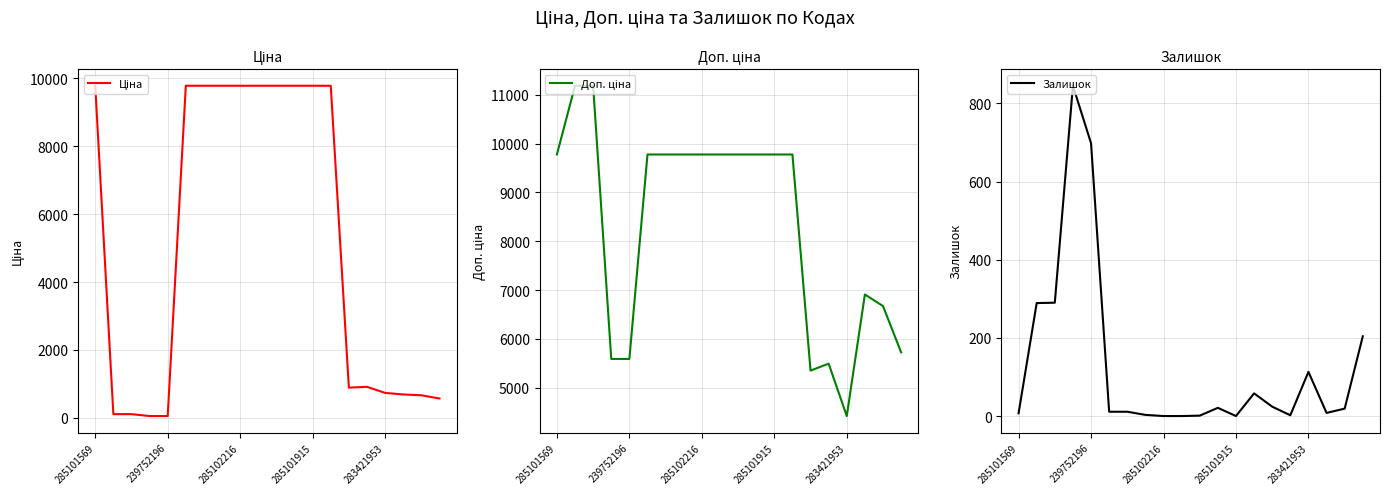

At which category is the sum across all series the highest?

13